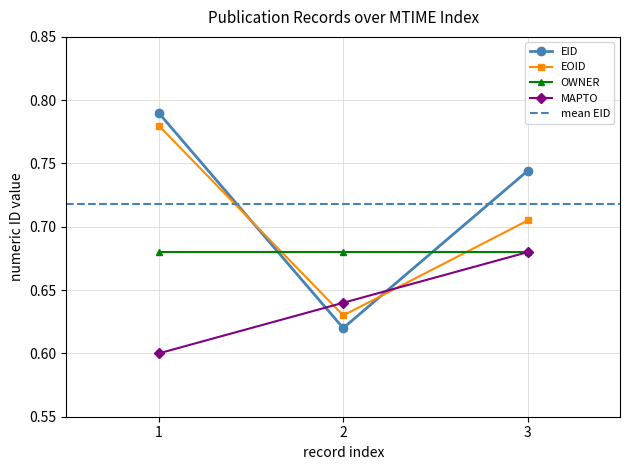

Rank the categories by EOID value from lowest to highest.

2, 3, 1